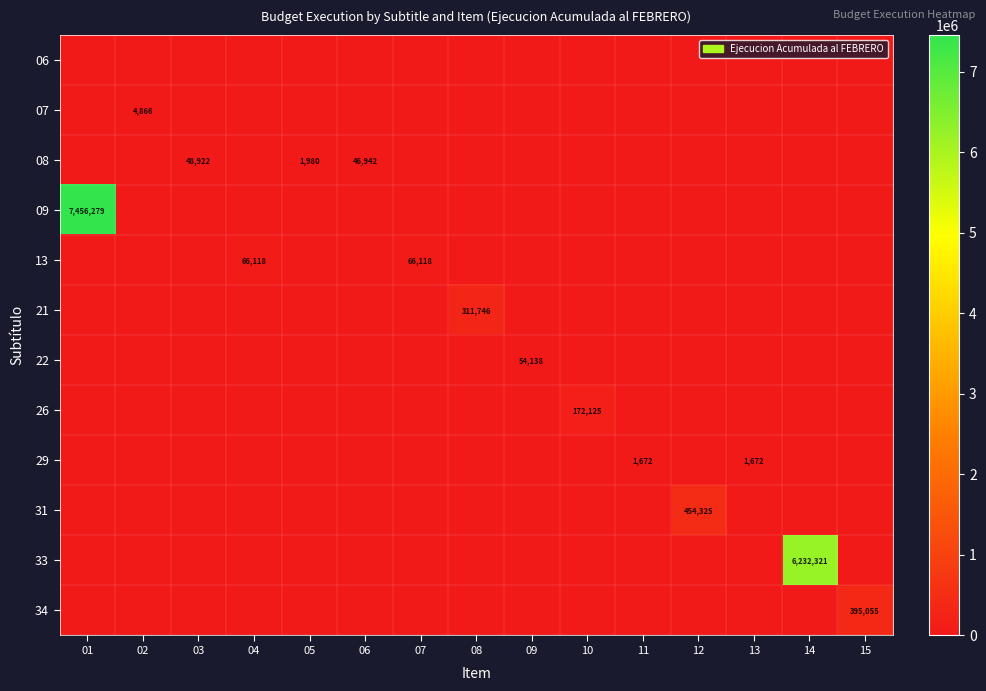

Is it true that 09 equals 4311097 at 01?

False